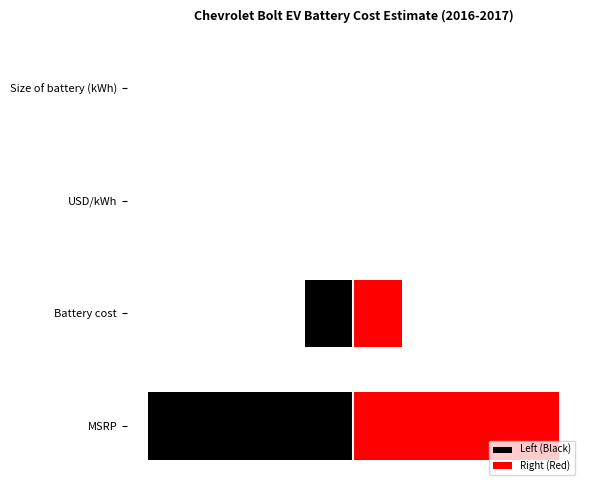

Count the number of categories in the chart.

4